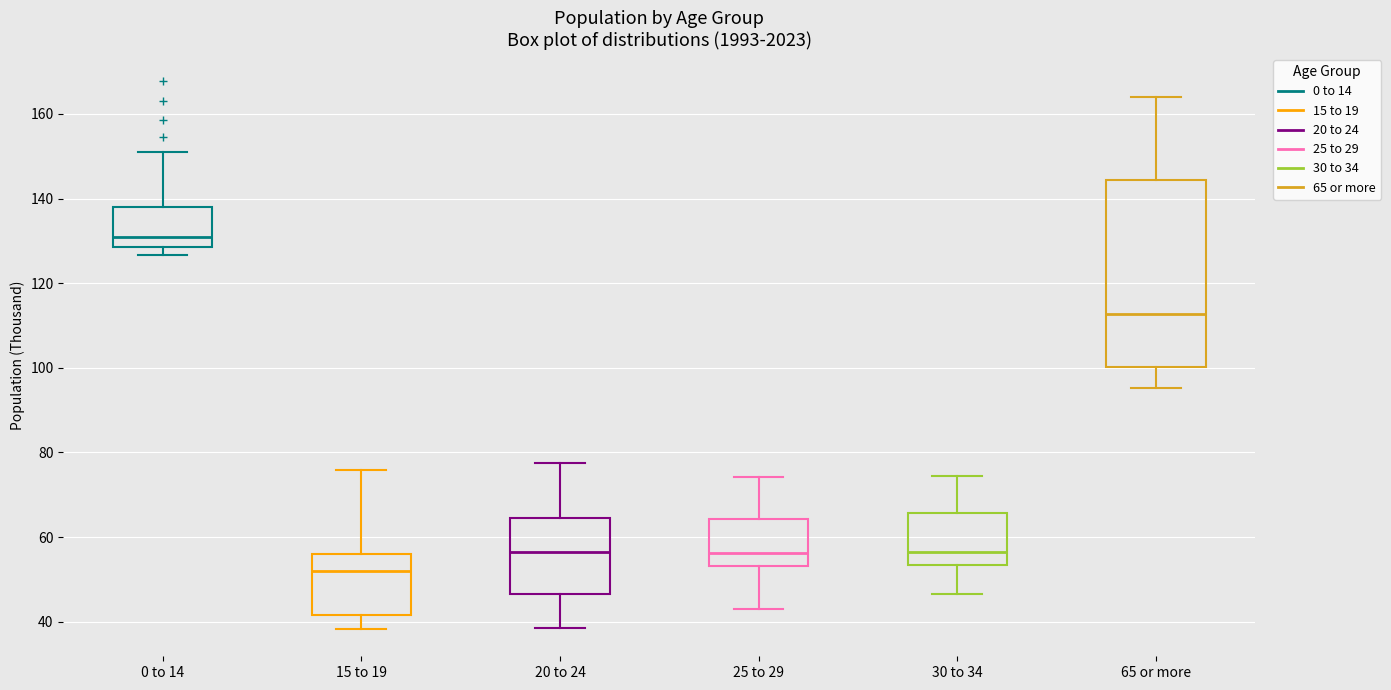

Which box's median line is the lowest?

15 to 19